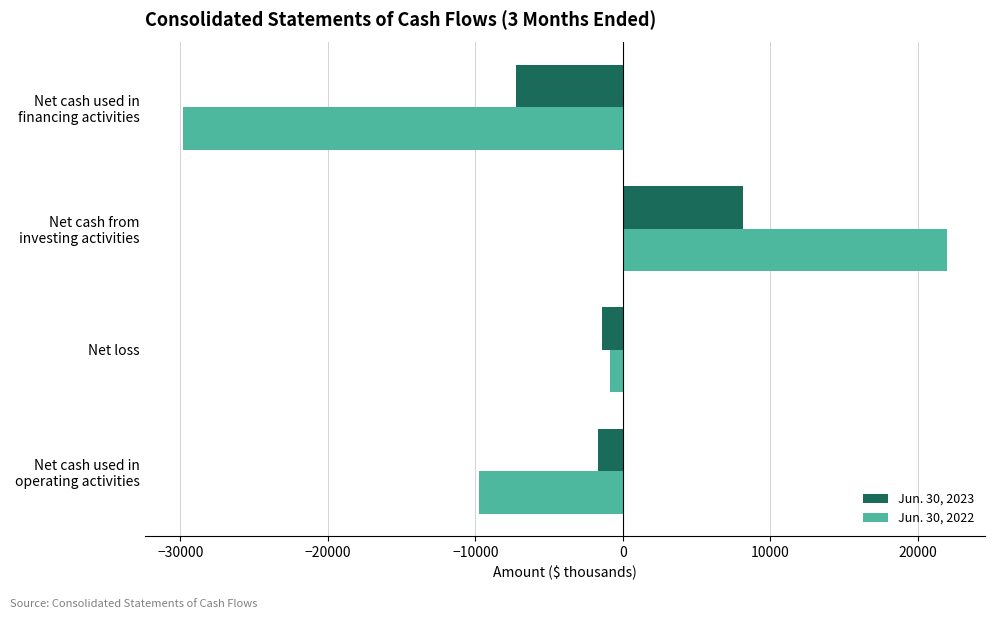

Which label corresponds to the smallest value in the chart?

Net cash used in
financing activities